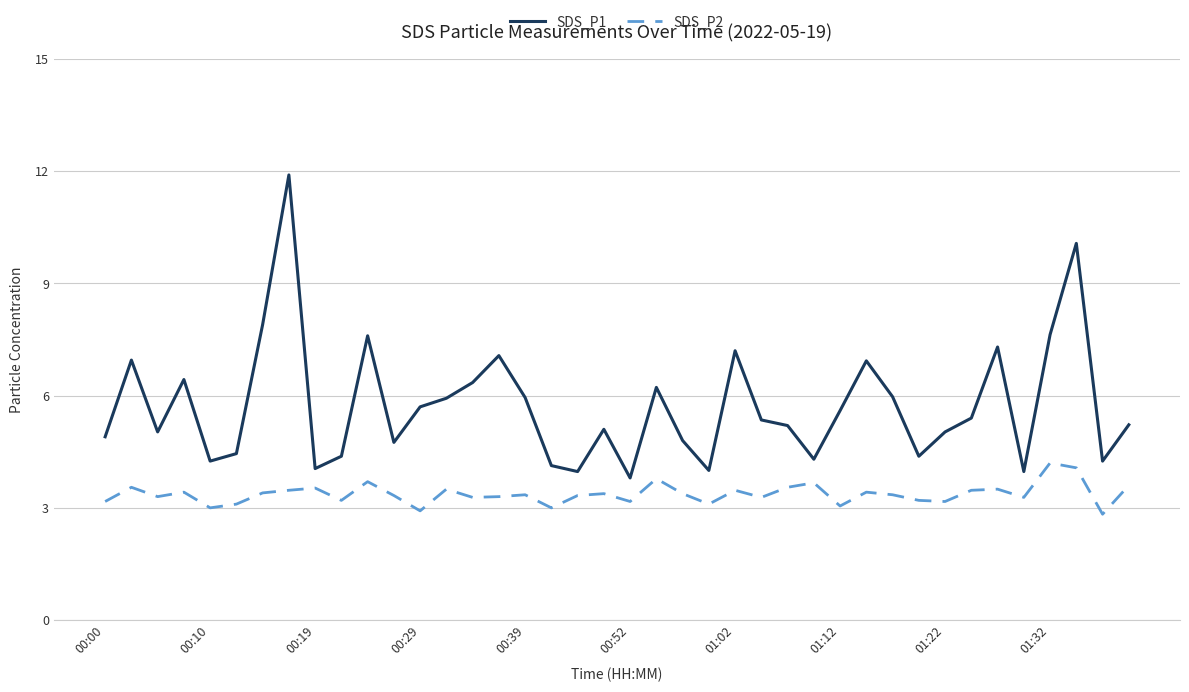

What is the difference between the maximum and minimum values in the SDS_P1 series?

8.1